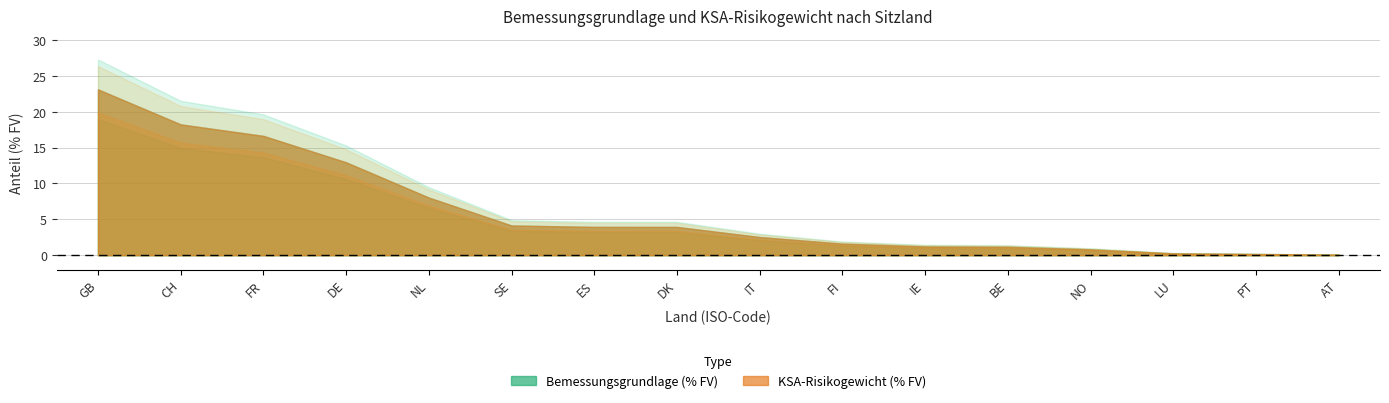

Is it true that Bemessungsgrundlage (% FV) equals 19.0 at DE?

False